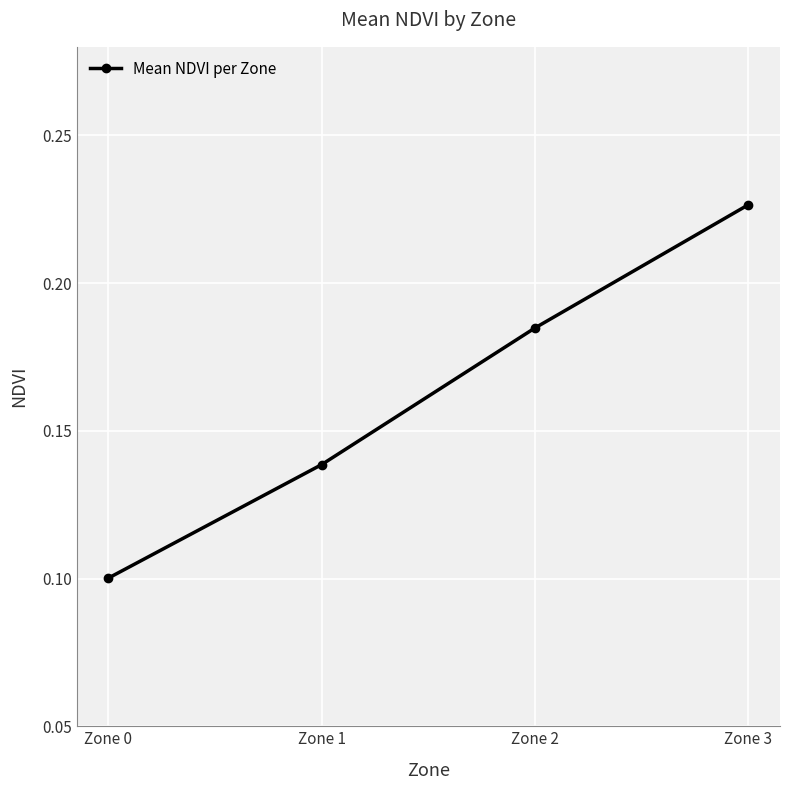

How many values are between 0 and 1?

4